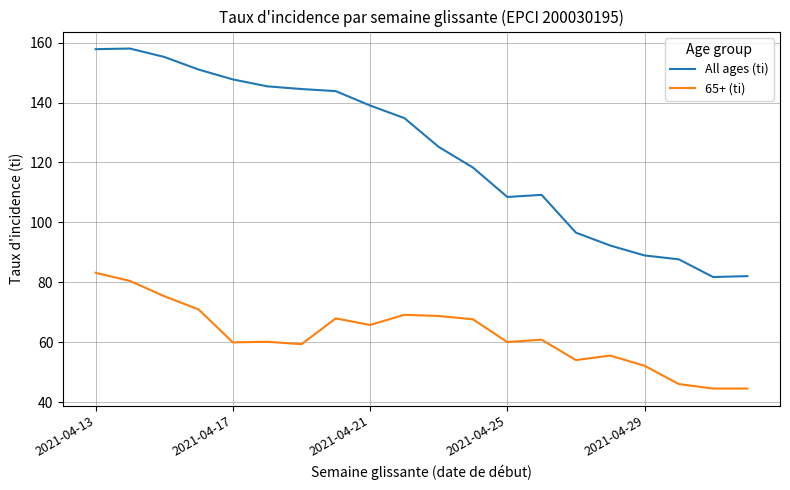

Rank the series by their maximum value, from lowest to highest.

65+ (ti), All ages (ti)